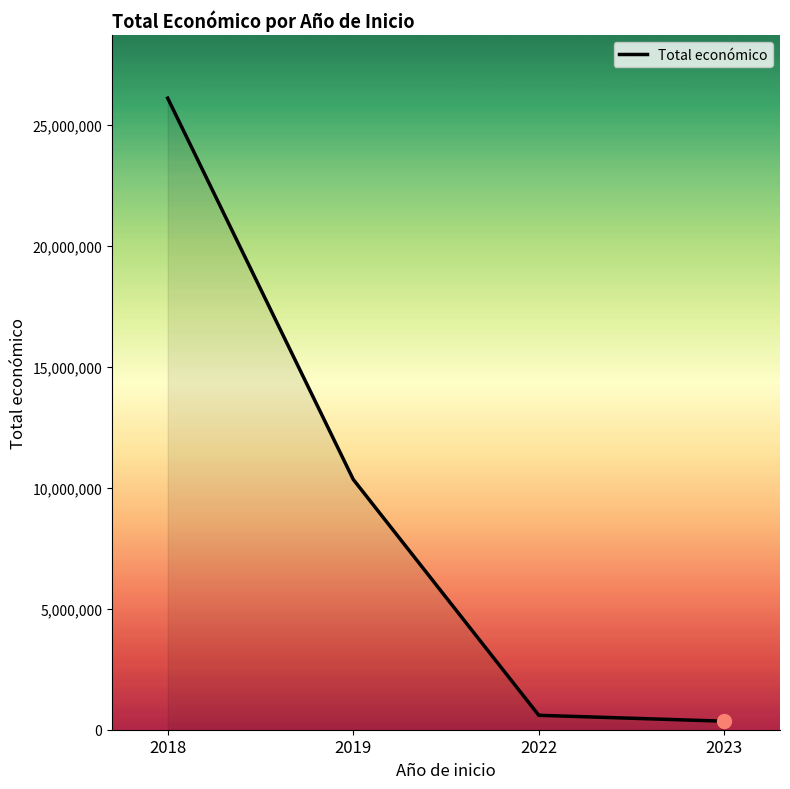

What is the difference between the second highest and second lowest values?

9748796